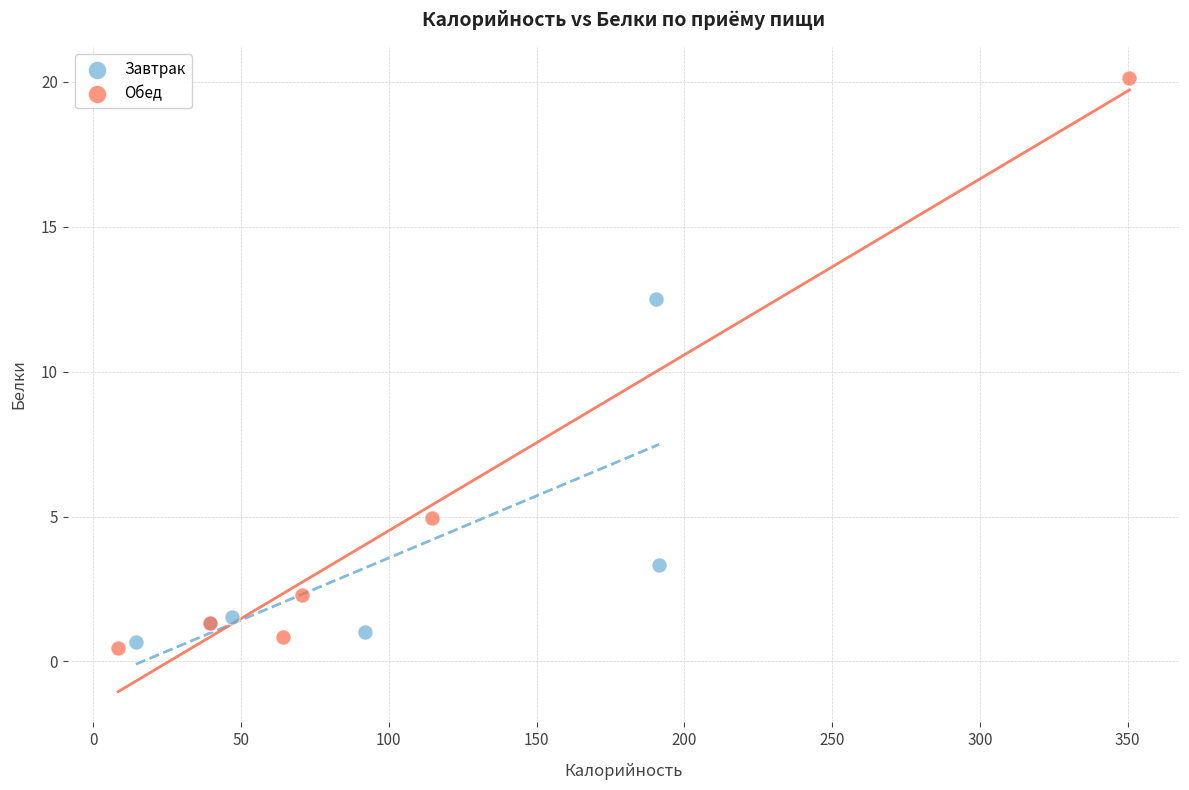

Which series reaches the maximum Y coordinate?

Обед